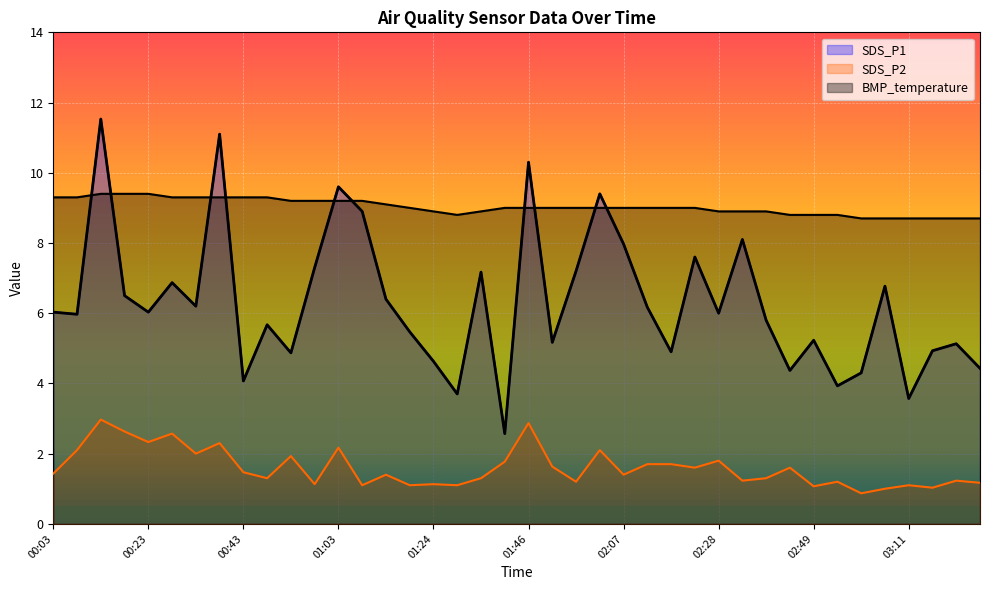

How many data points in BMP_temperature are less than 9?

15